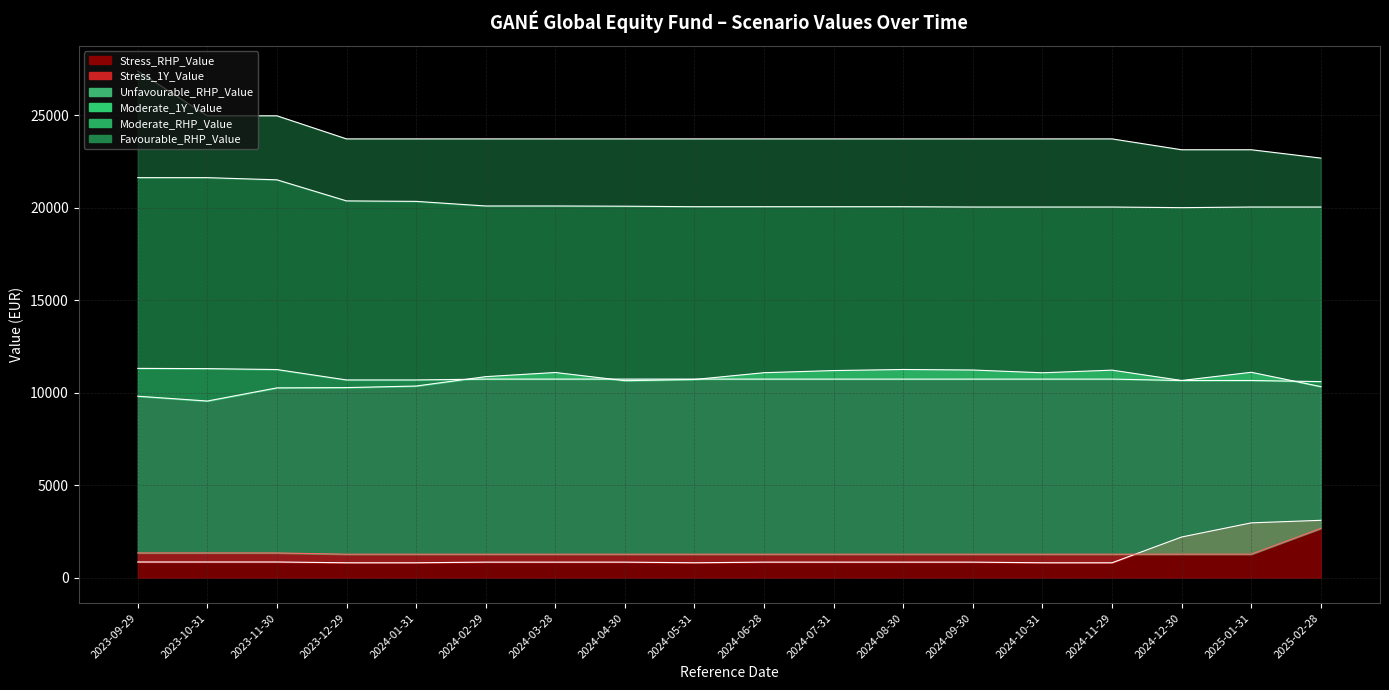

Where is Stress_RHP_Value nearest to the value 1951?

2024-12-30